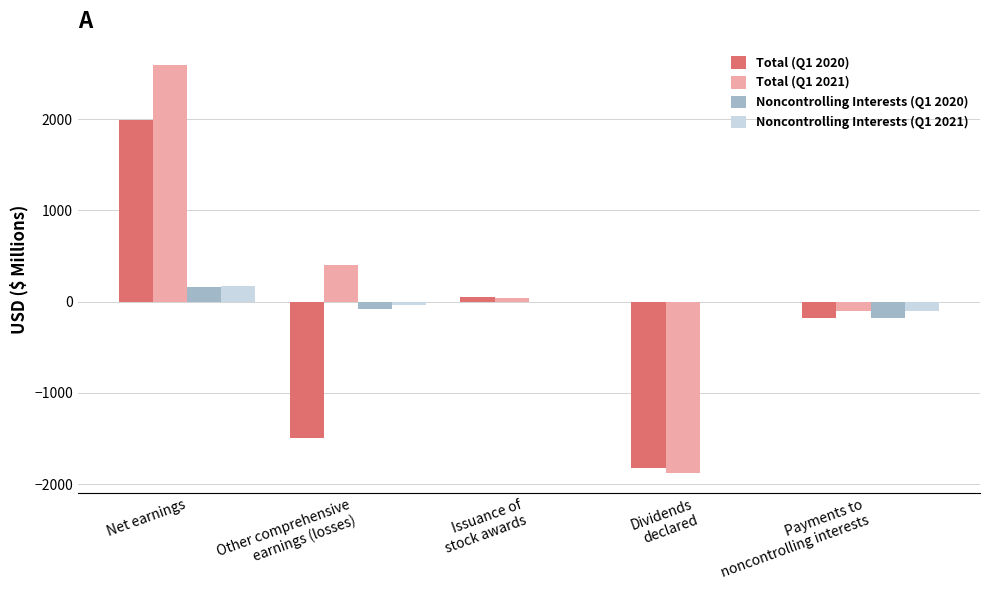

True or false: Total (Q1 2021) has a value of -1878 at Dividends
declared.

True